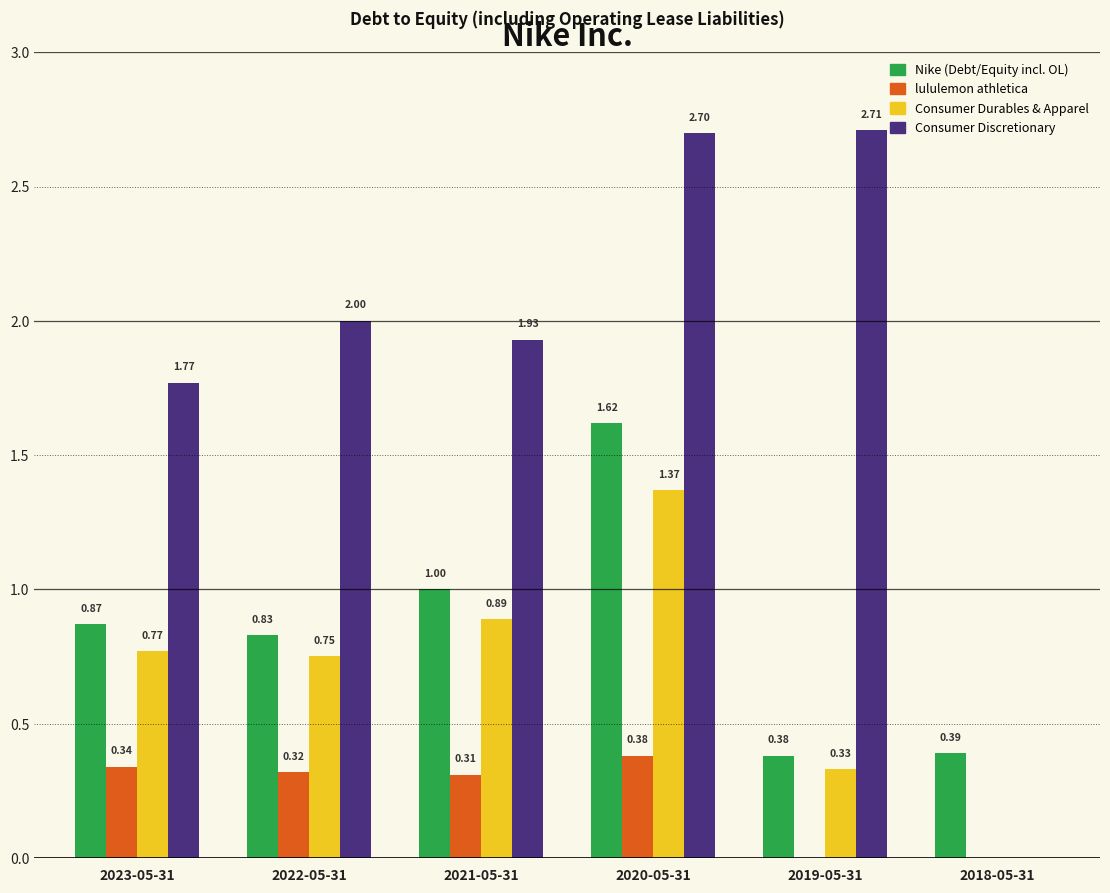

What is the total value across all series at 2019-05-31?

3.4